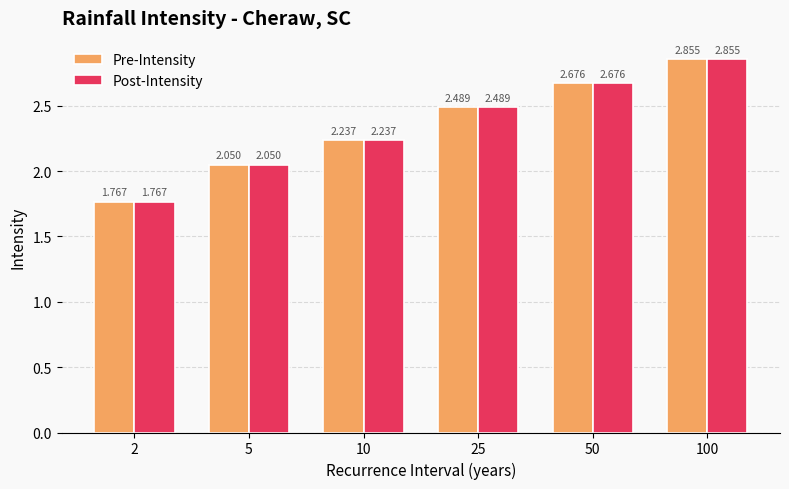

What are all the series names shown in the legend?

Pre-Intensity, Post-Intensity